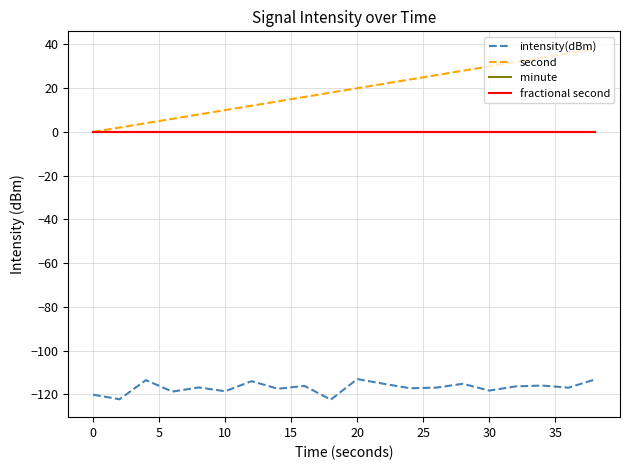

Is this an area chart (filled region under the line)?

No